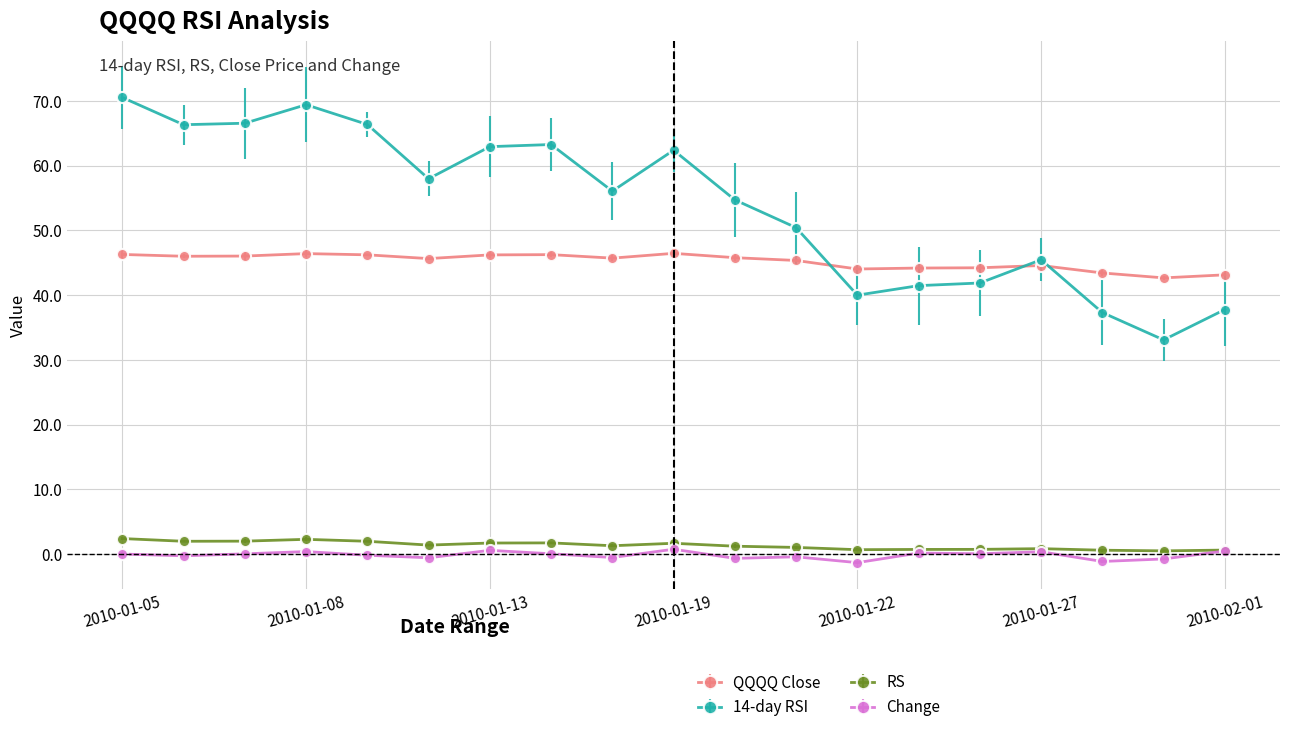

True or false: QQQQ Close has more than 0 interior local peaks.

True